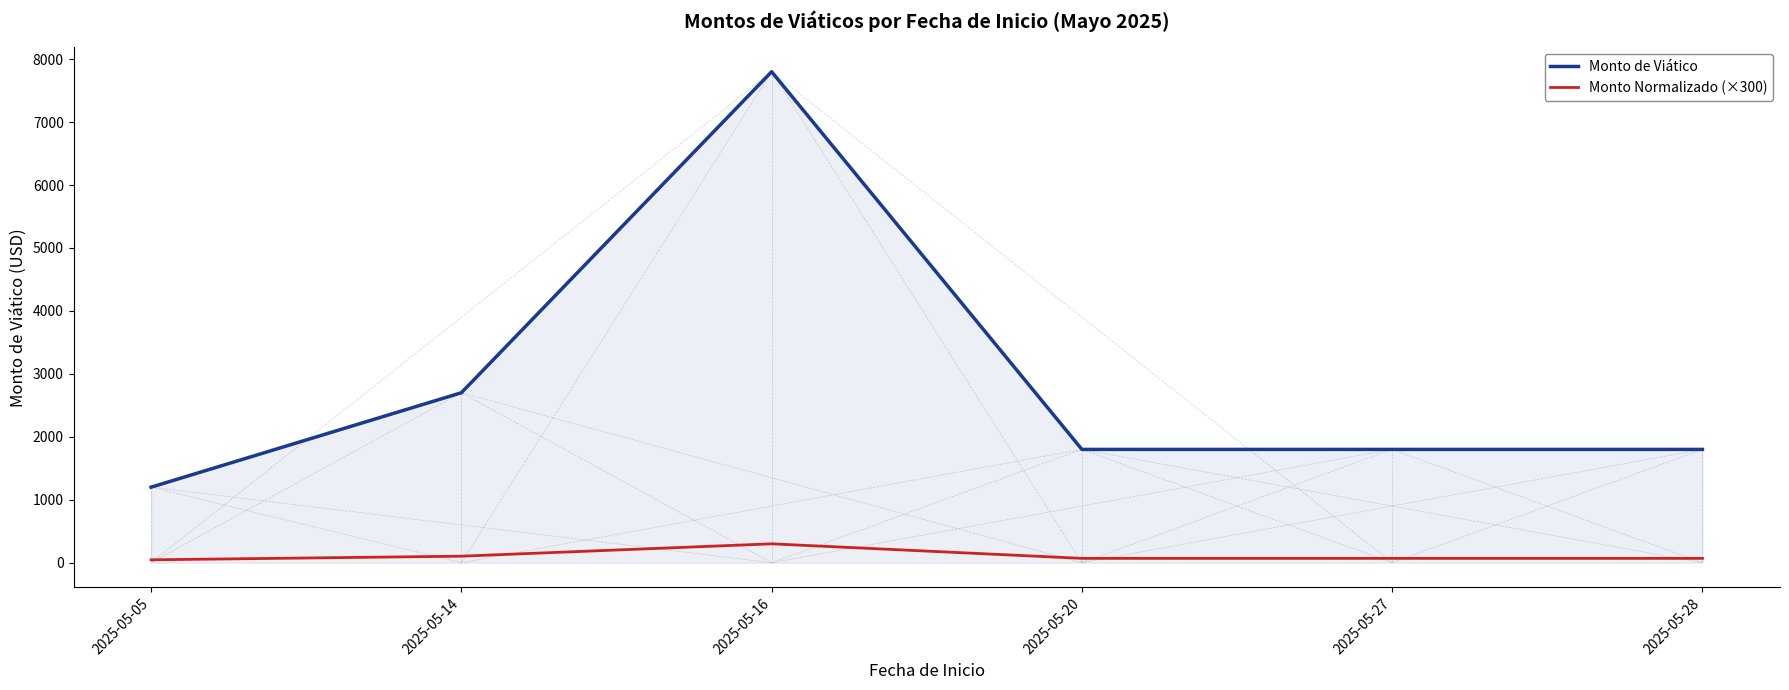

What is the sum of the Monto Normalizado (×300) values at 2025-05-20 and 2025-05-16?

369.2